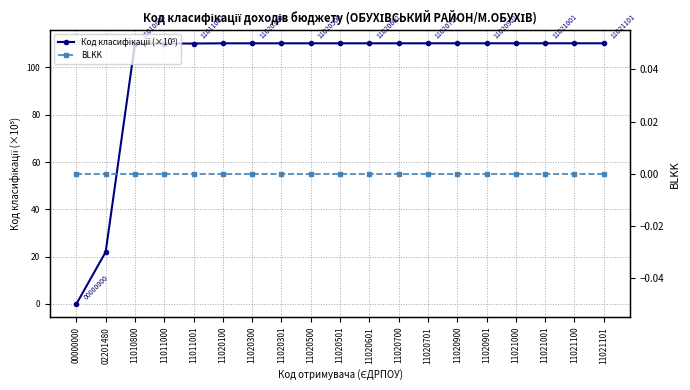

Which has a higher value, 11010800 or 00000000?

11010800